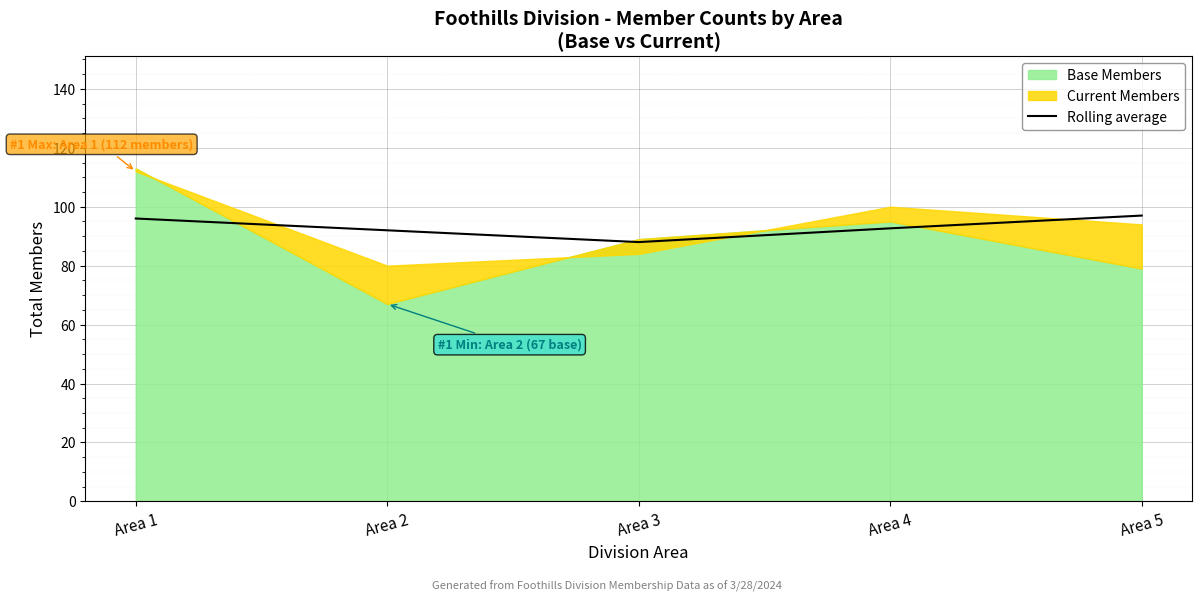

What is the average value?

93.1